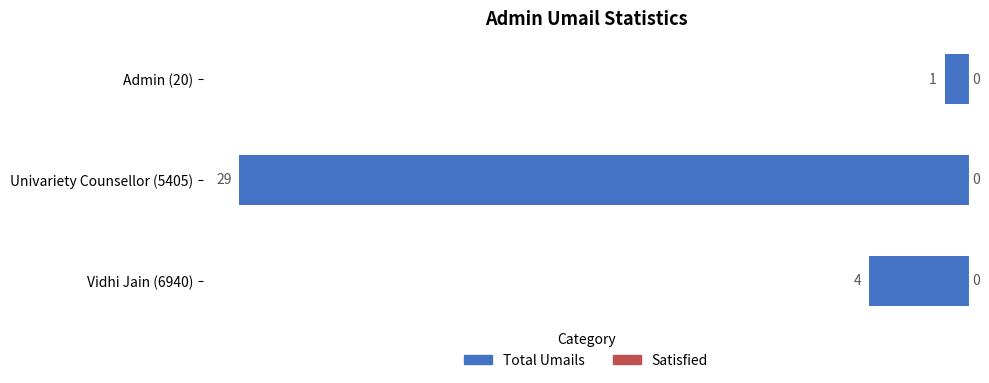

How many bars are there in total?

3